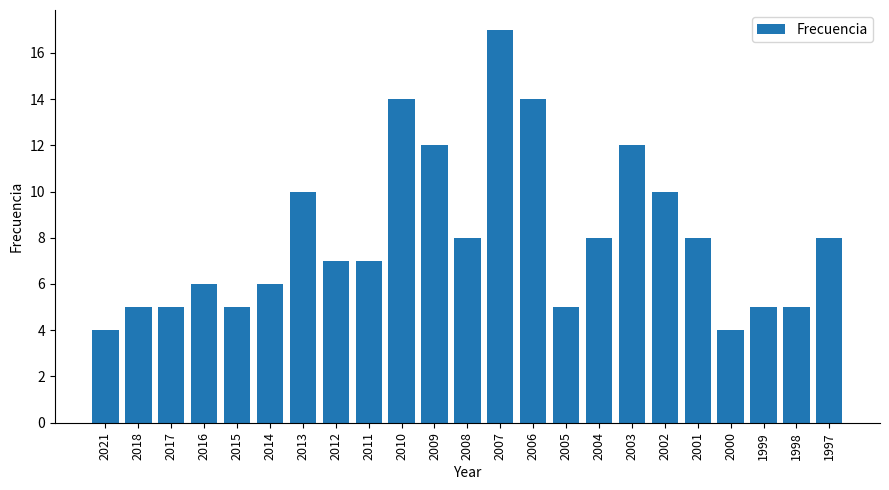

How many distinct data groups are displayed?

1